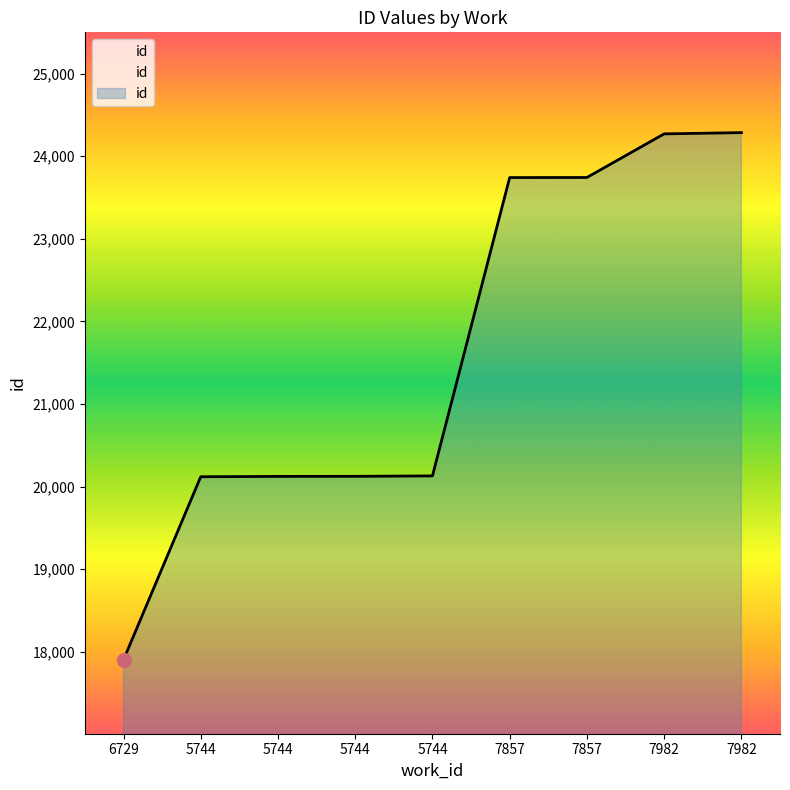

What is the change in value from 7857 to 7982?

+528